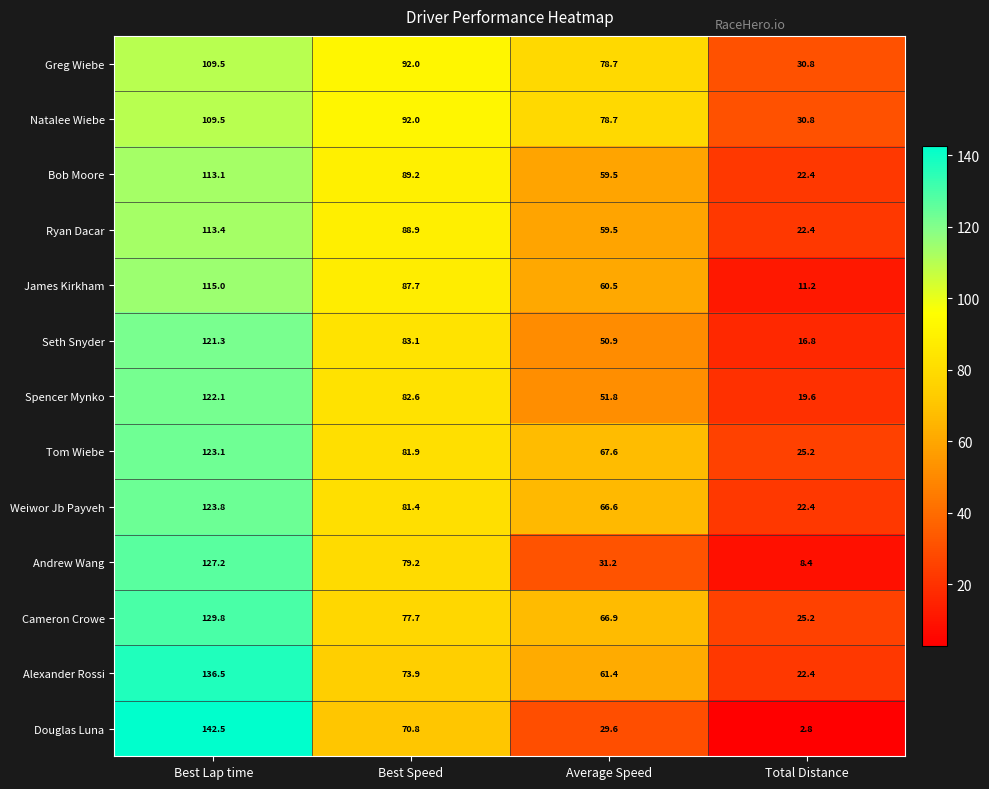

The value of Natalee Wiebe at Best Speed is 92.0. True or false?

True